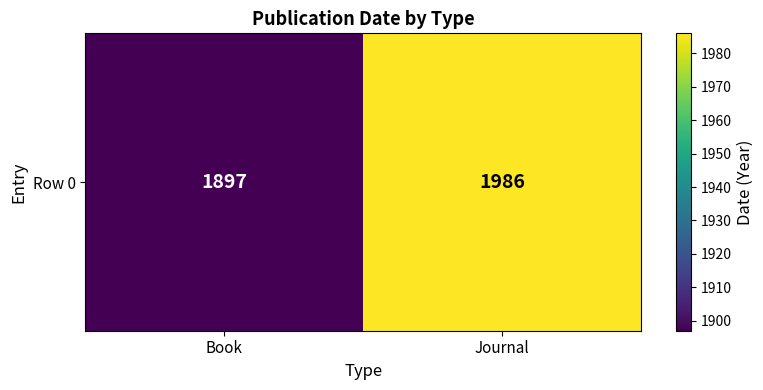

Approximately how many times larger is the value at Book compared to Journal?

1.0